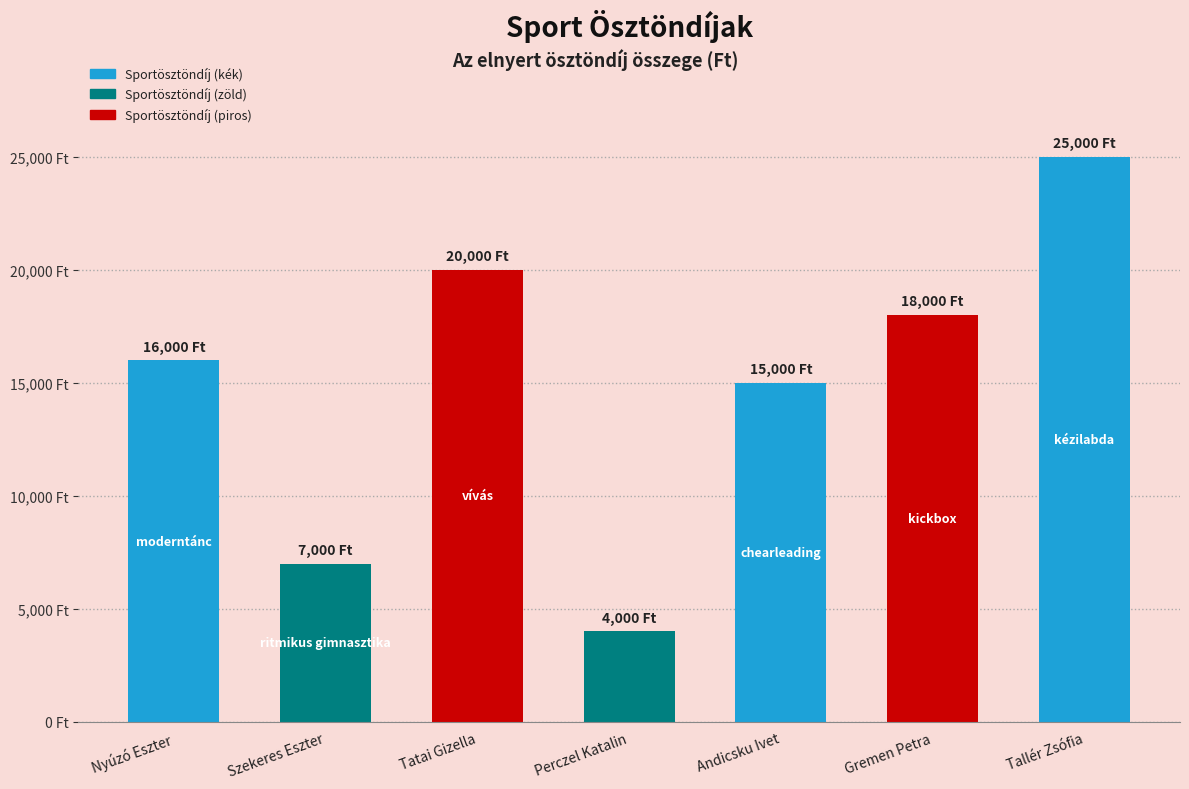

What is the ratio of the value at Perczel Katalin to the value at Szekeres Eszter?

0.6